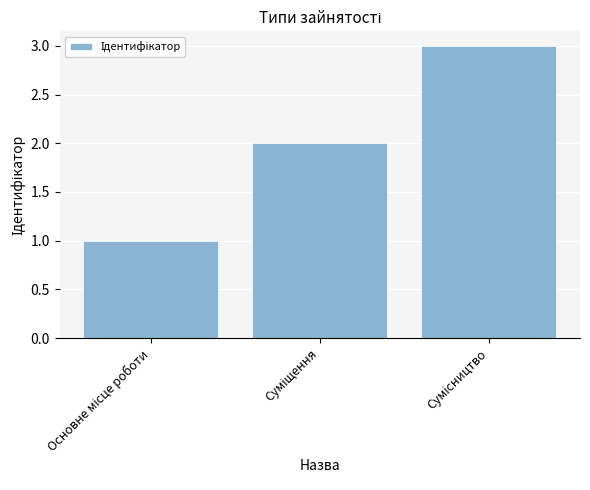

What is the sum of all values?

6